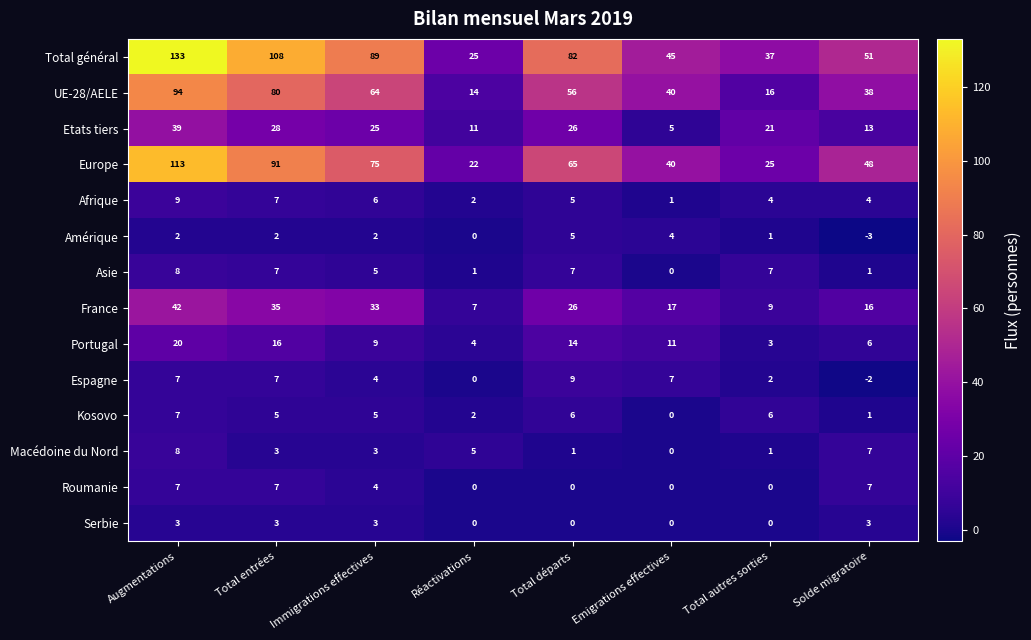

What is the sum of all Portugal values?

83